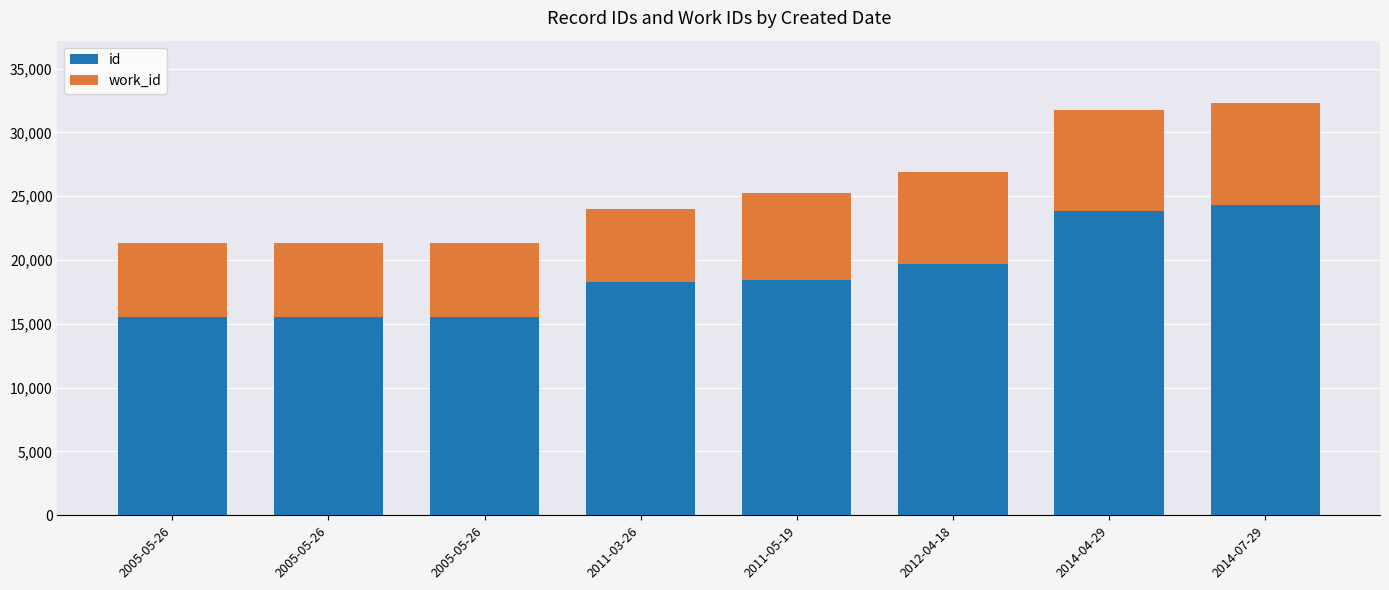

List the series in order of their peak value, highest first.

id, work_id